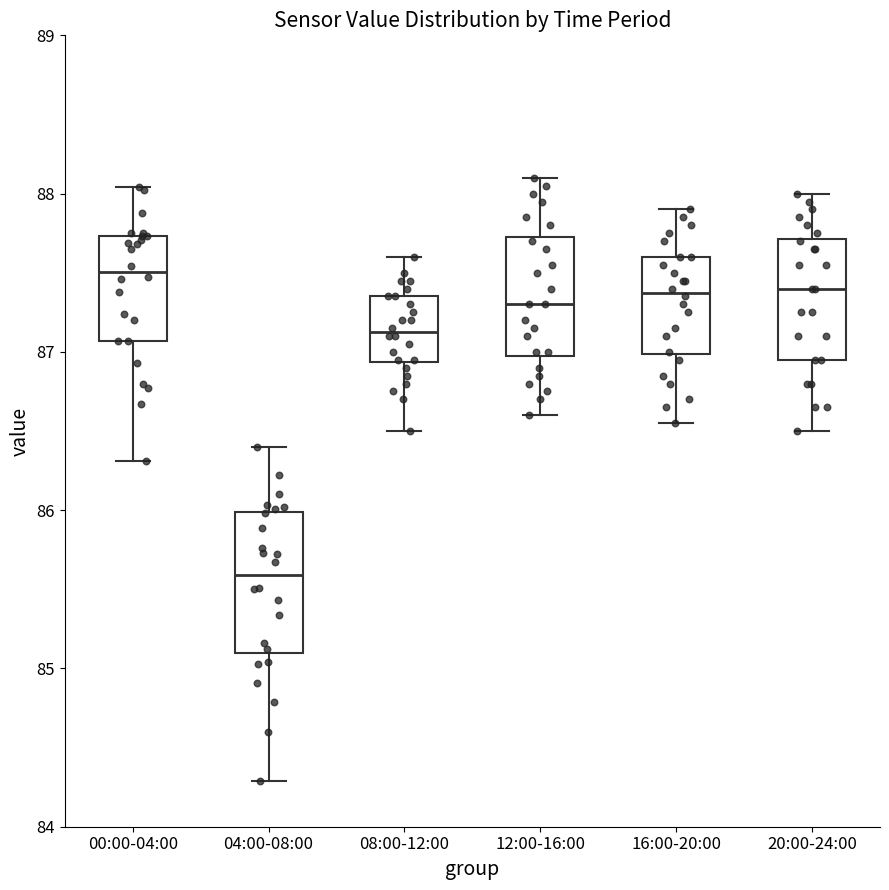

Comparing the boxes themselves (not the whiskers), which one is the tallest?

04:00-08:00